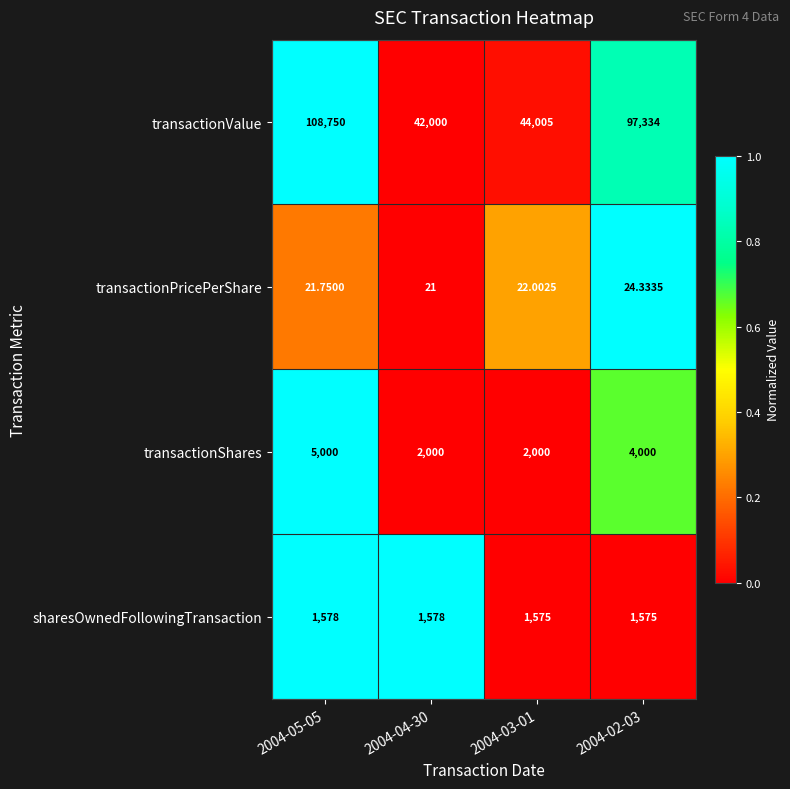

Rank the series by their maximum value, from highest to lowest.

transactionValue, transactionShares, sharesOwnedFollowingTransaction, transactionPricePerShare